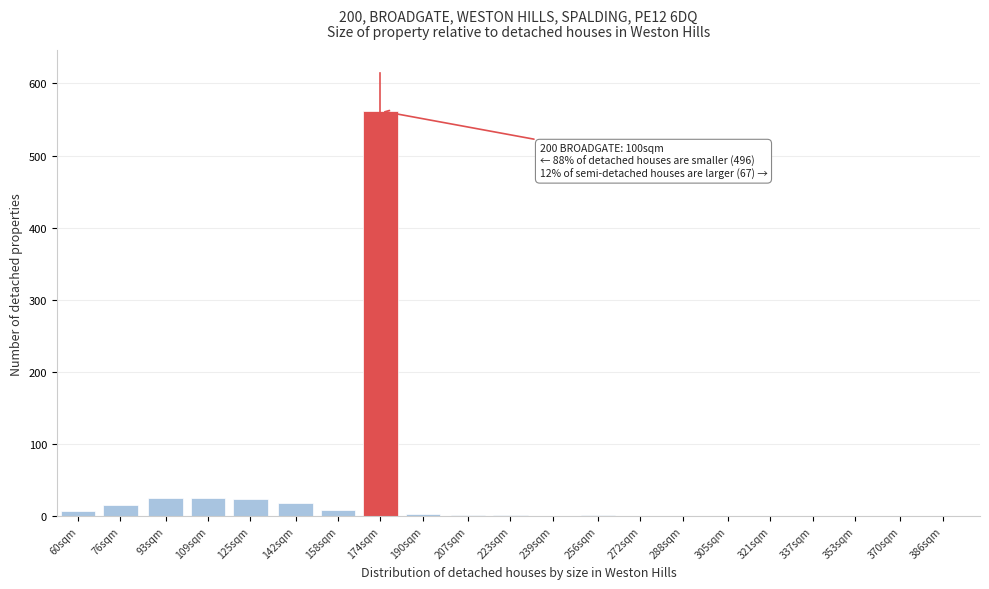

Which category has the highest value across all series?

174sqm